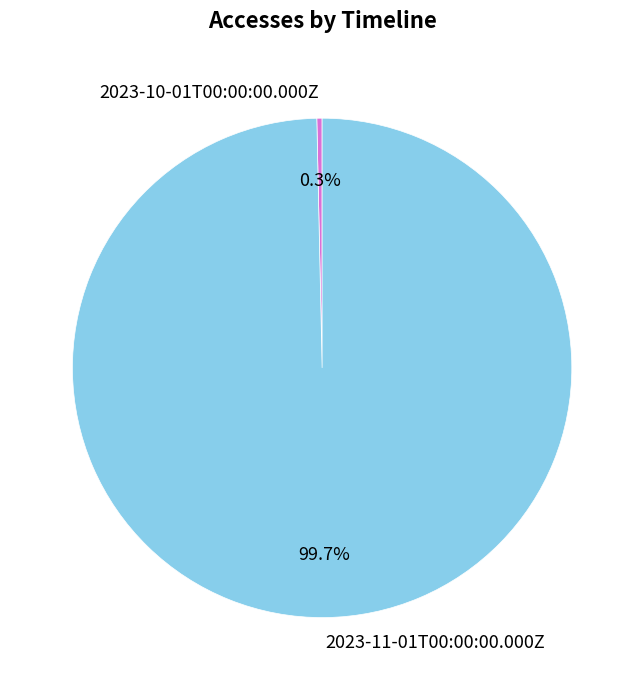

Does 2023-10-01T00:00:00.000Z represent more than half of the total?

No